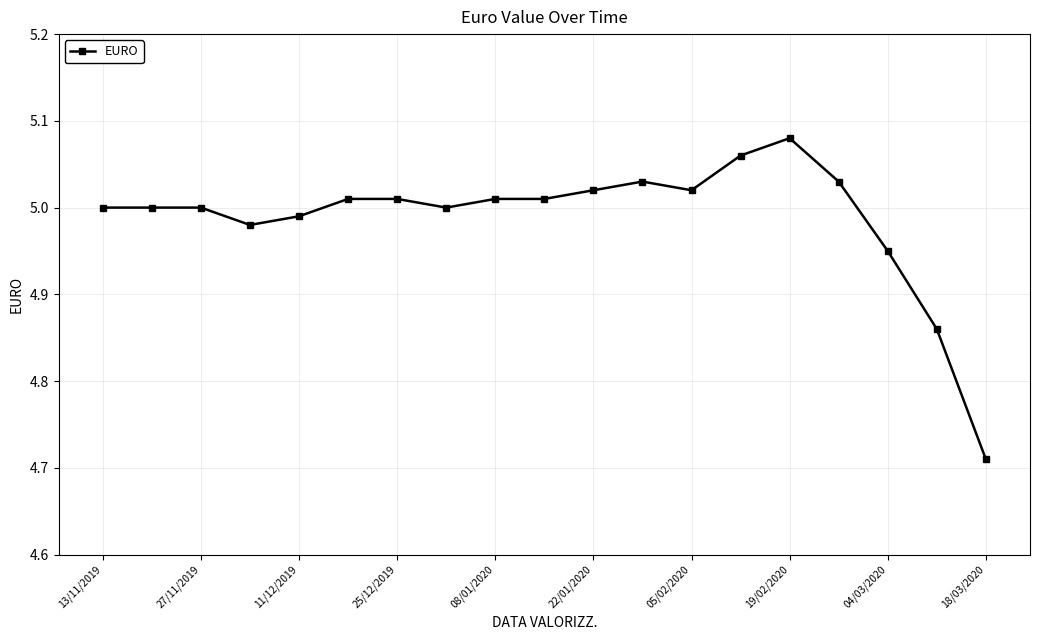

What is the sum of all values?

94.8